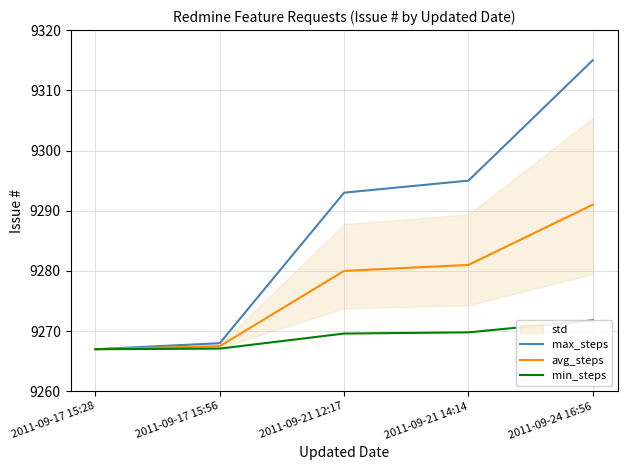

List the labels in order of max_steps value, largest first.

2011-09-24 16:56, 2011-09-21 14:14, 2011-09-21 12:17, 2011-09-17 15:56, 2011-09-17 15:28